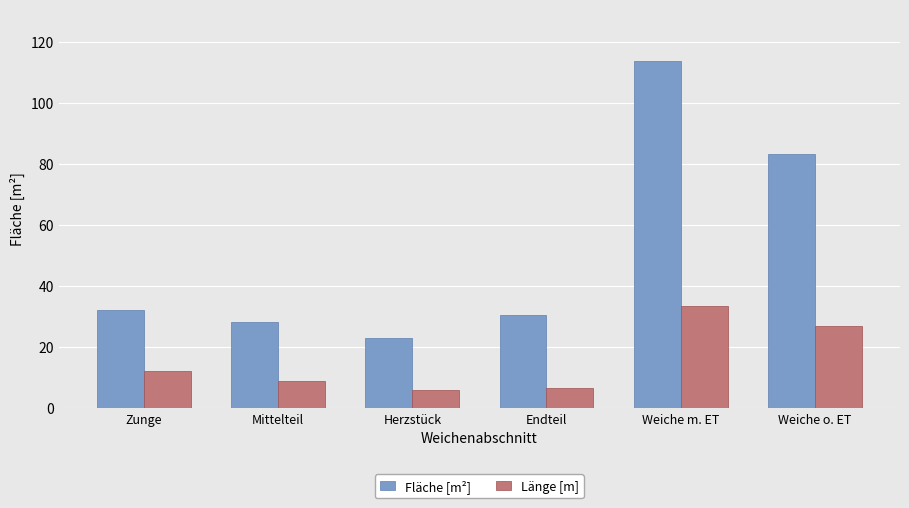

At which category is the sum across all series the highest?

Weiche m. ET